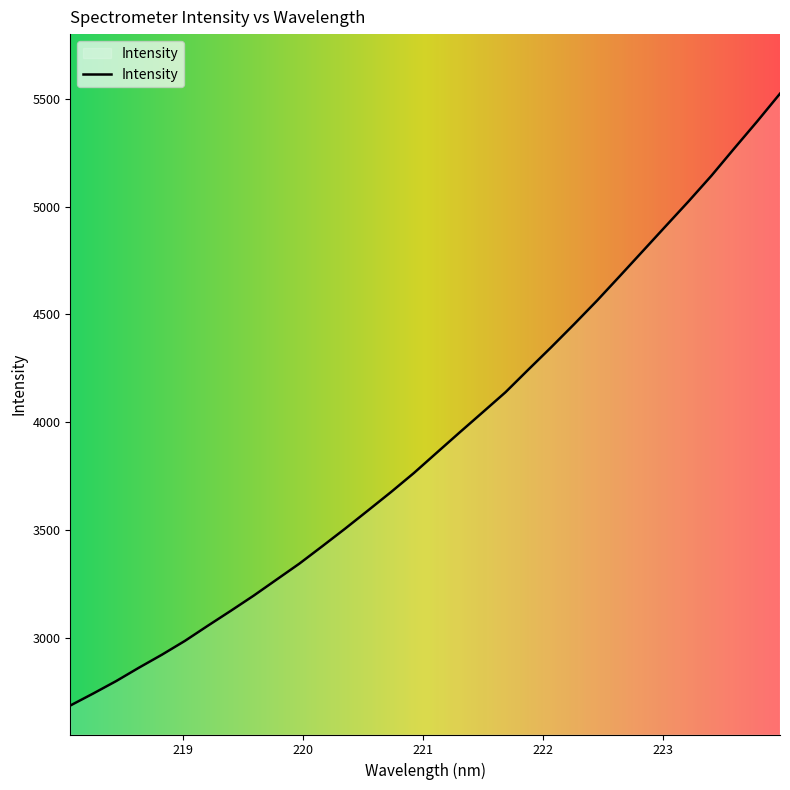

What is the difference between the maximum and minimum values?

2838.3